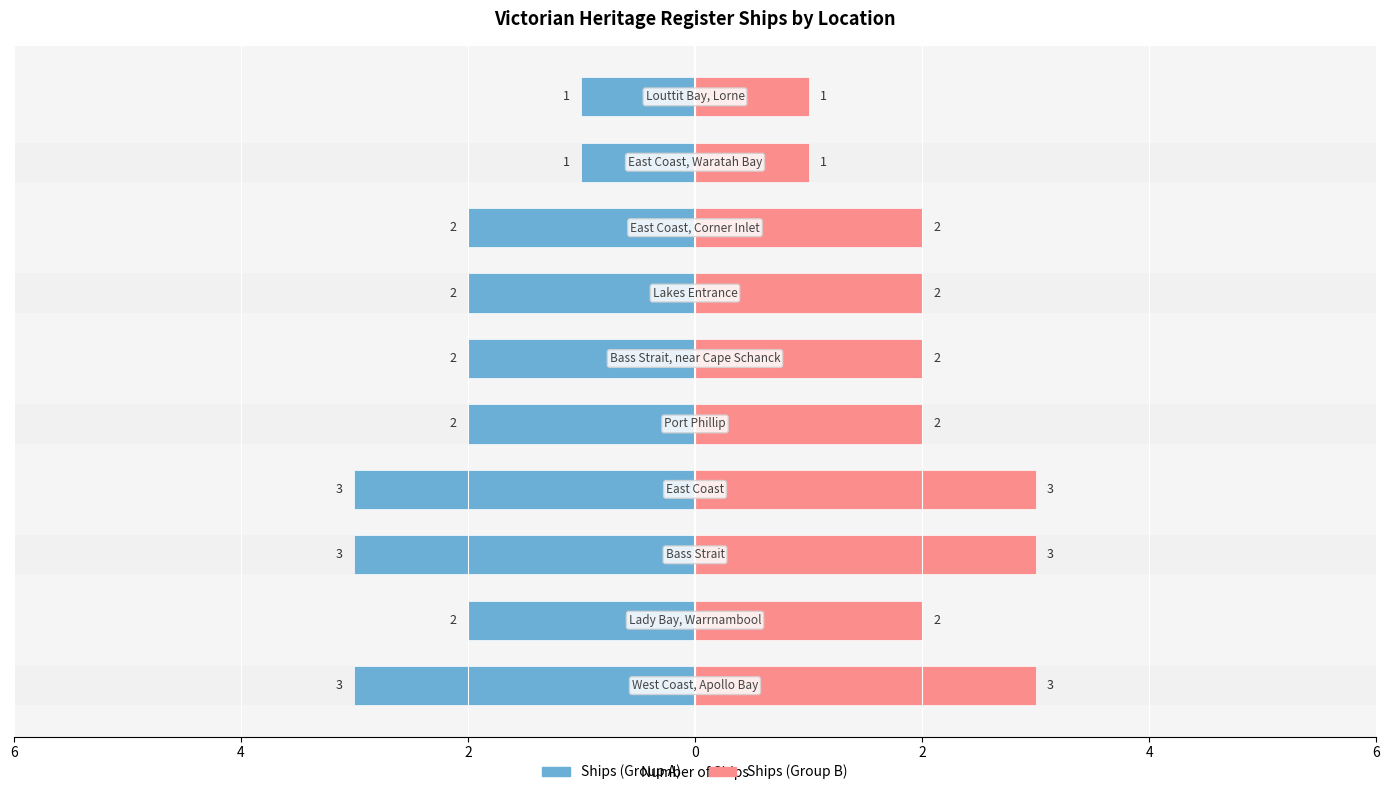

Are the bars grouped side by side (vs. stacked)?

Yes